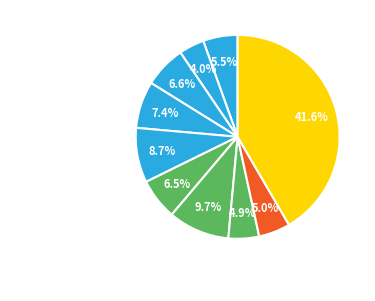

Is it true that pct95 is 42% of the pie?

True